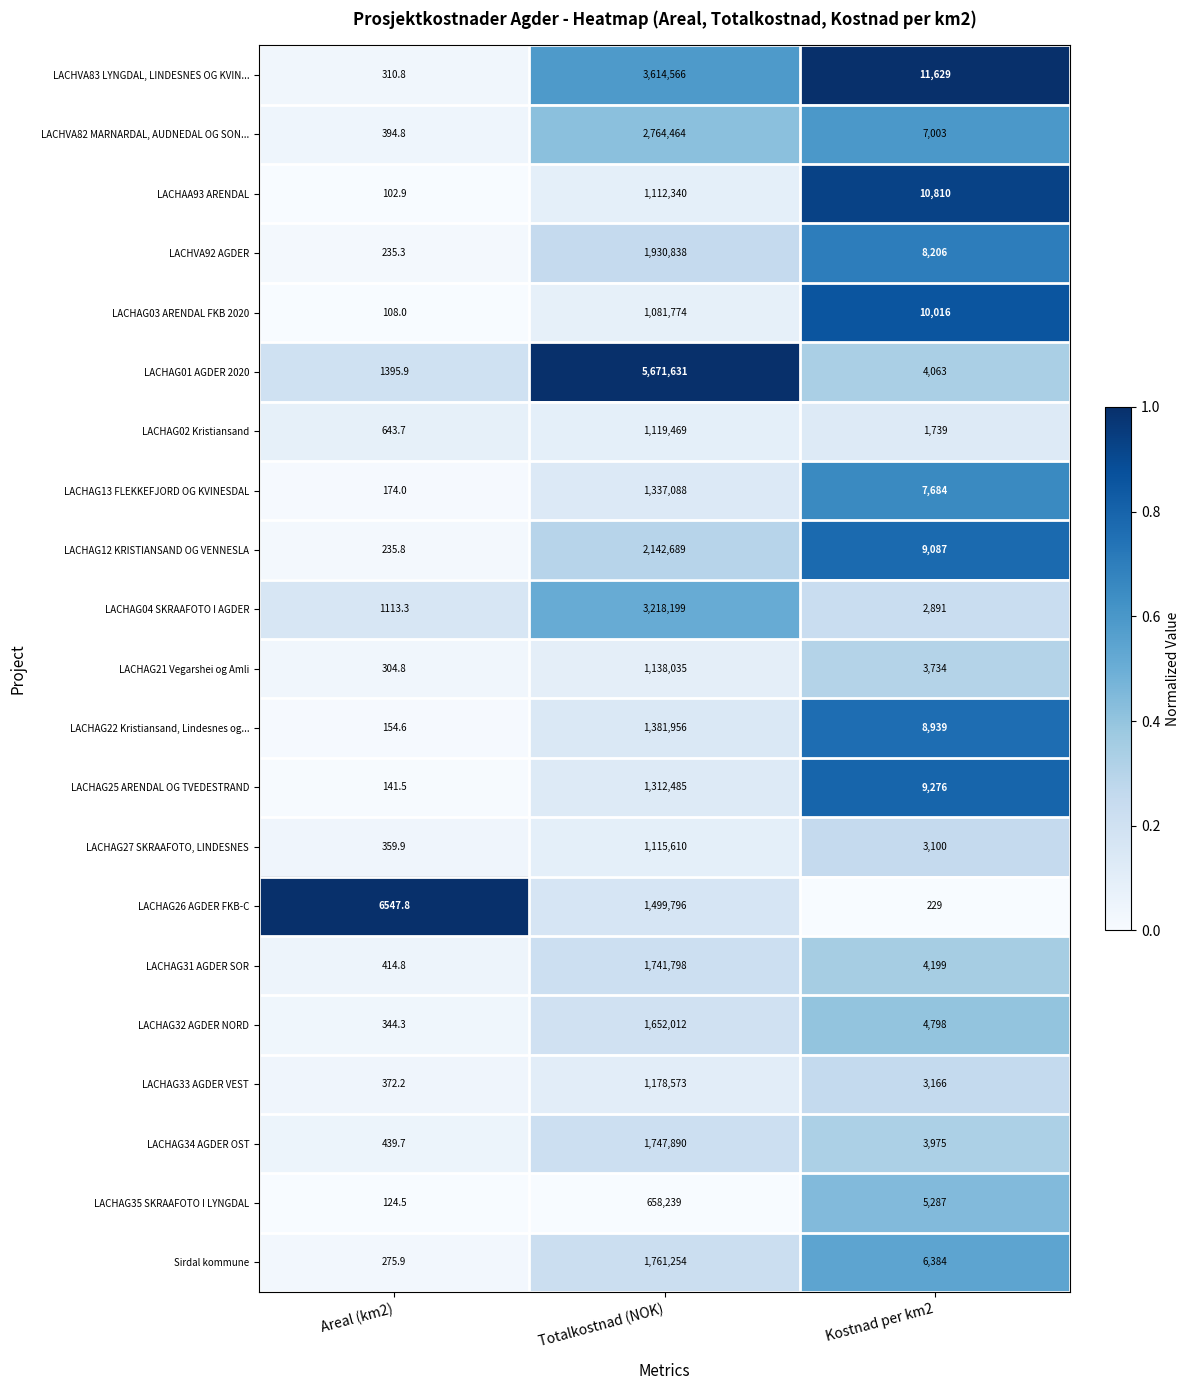

At which category is the sum across all series the highest?

Totalkostnad (NOK)